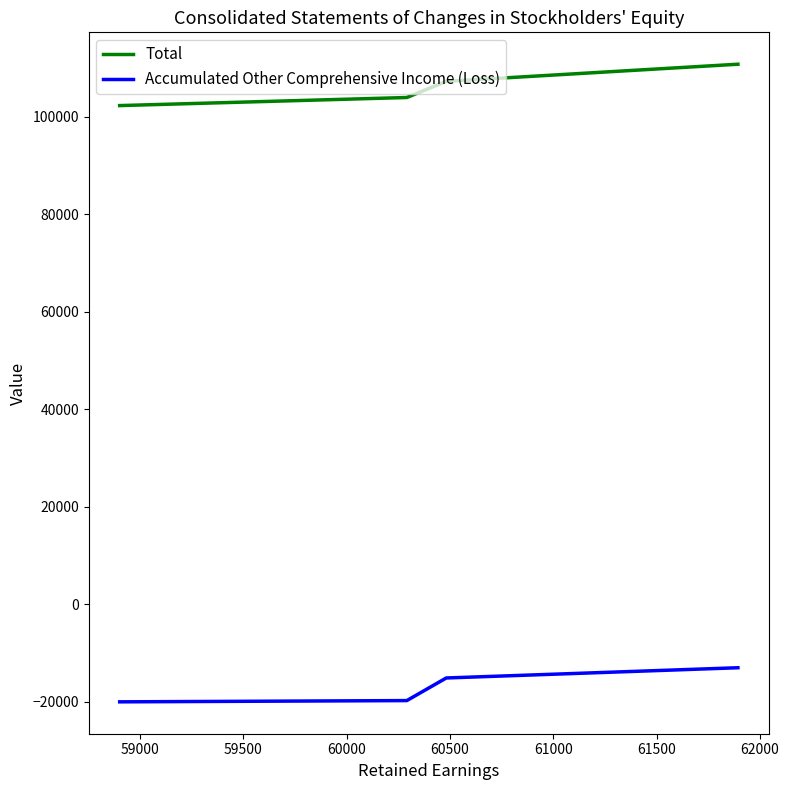

How many lines are shown in the chart?

2